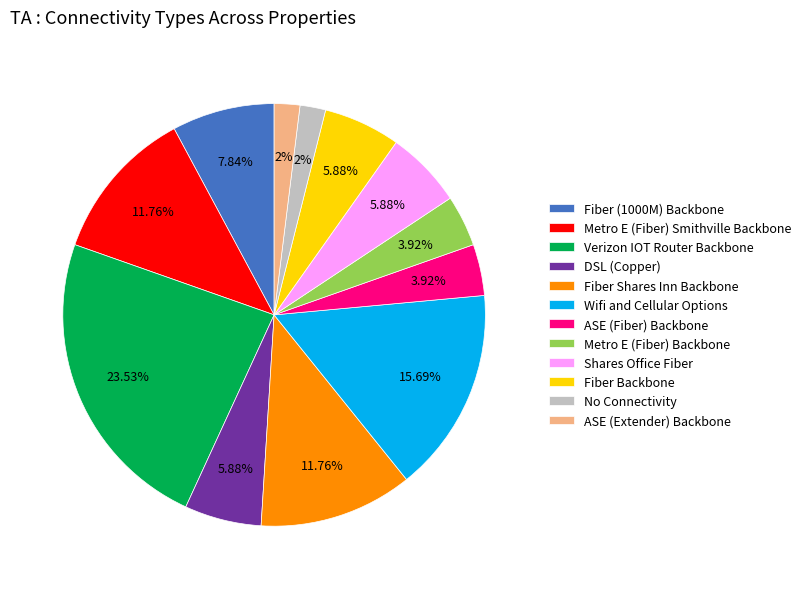

Is Verizon IOT Router Backbone the majority of the pie?

No